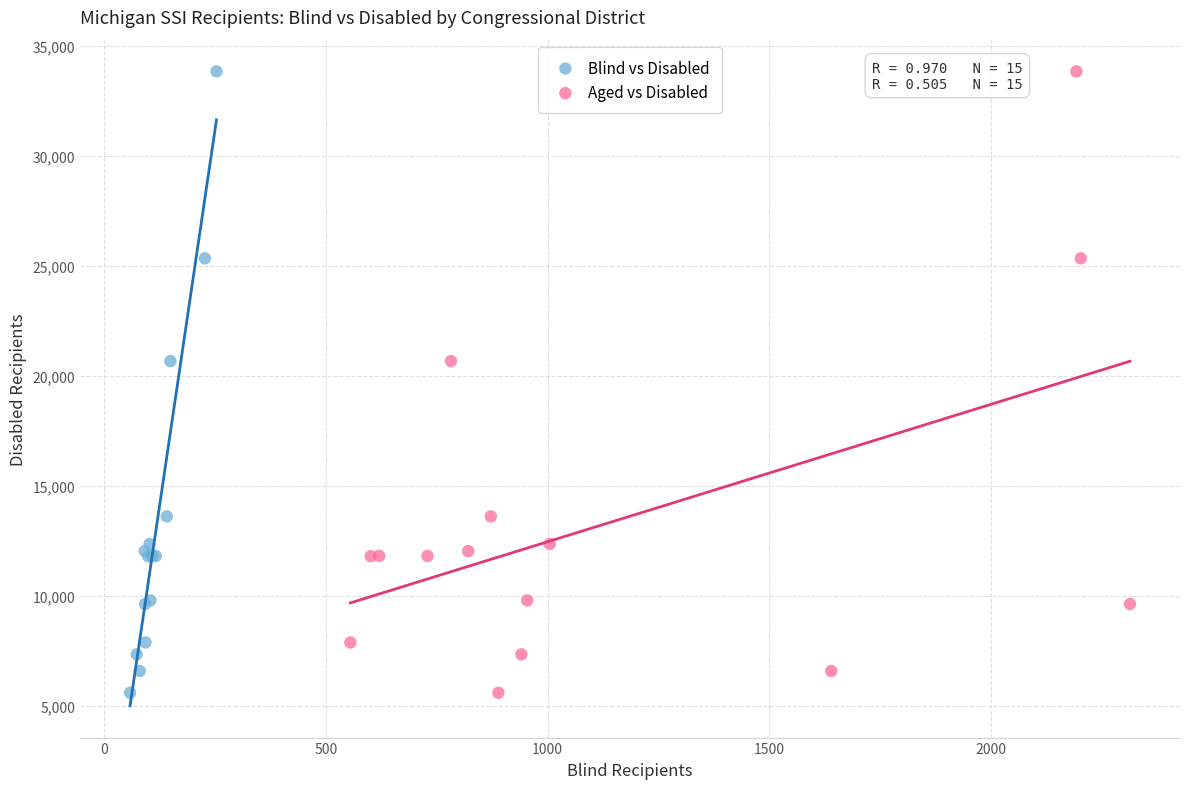

What are all the series names shown in the legend?

Blind vs Disabled, Aged vs Disabled